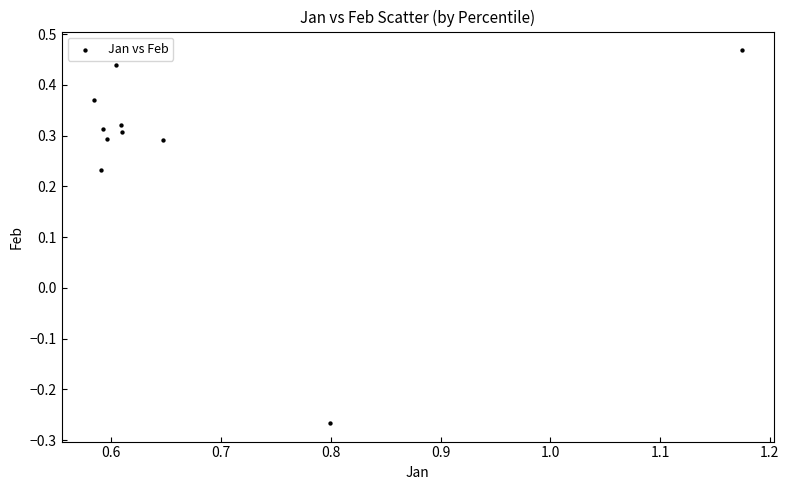

What is the range of X values (max minus min)?

0.6